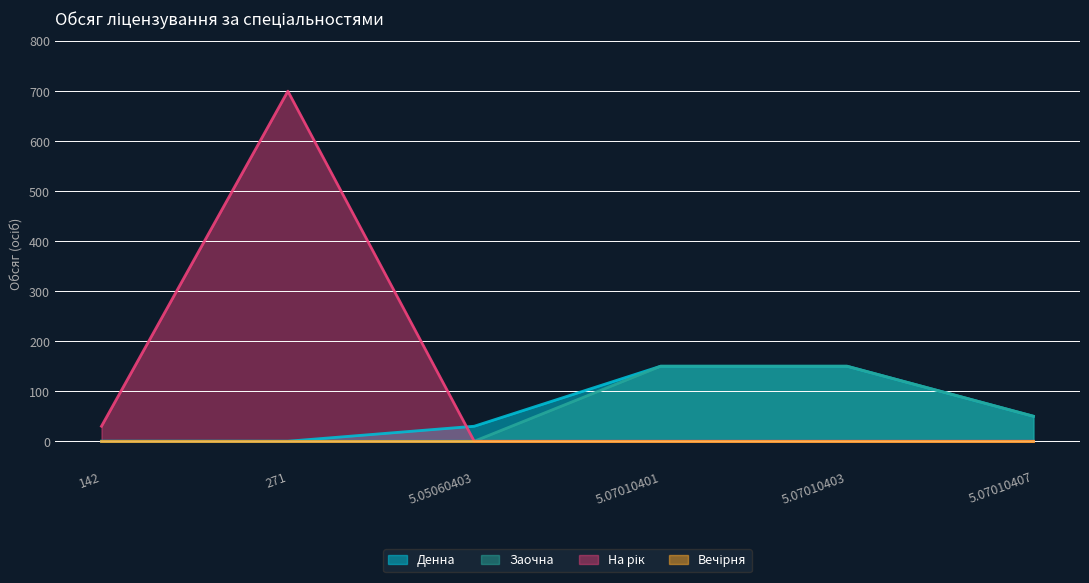

Is the value of Денна at 5.07010401 greater than the value of На рік at 142?

Yes